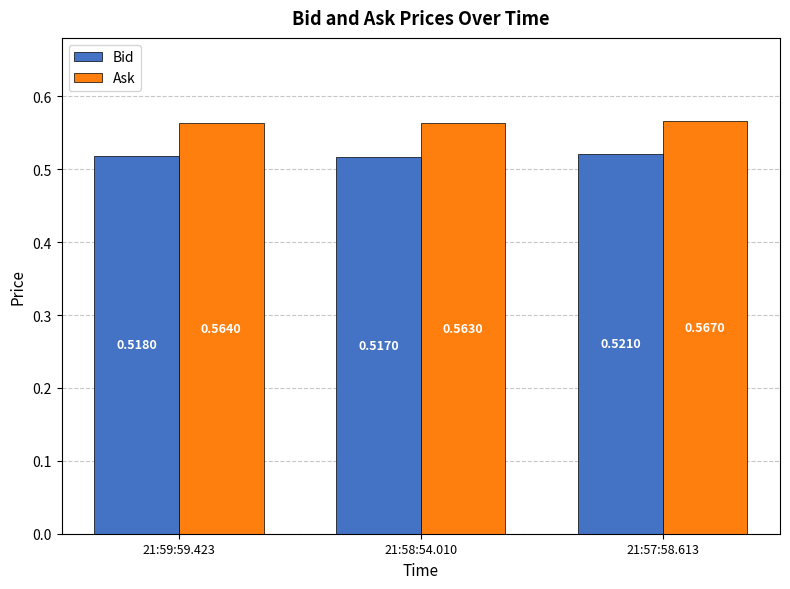

Rank the series by their average value, from lowest to highest.

Bid, Ask